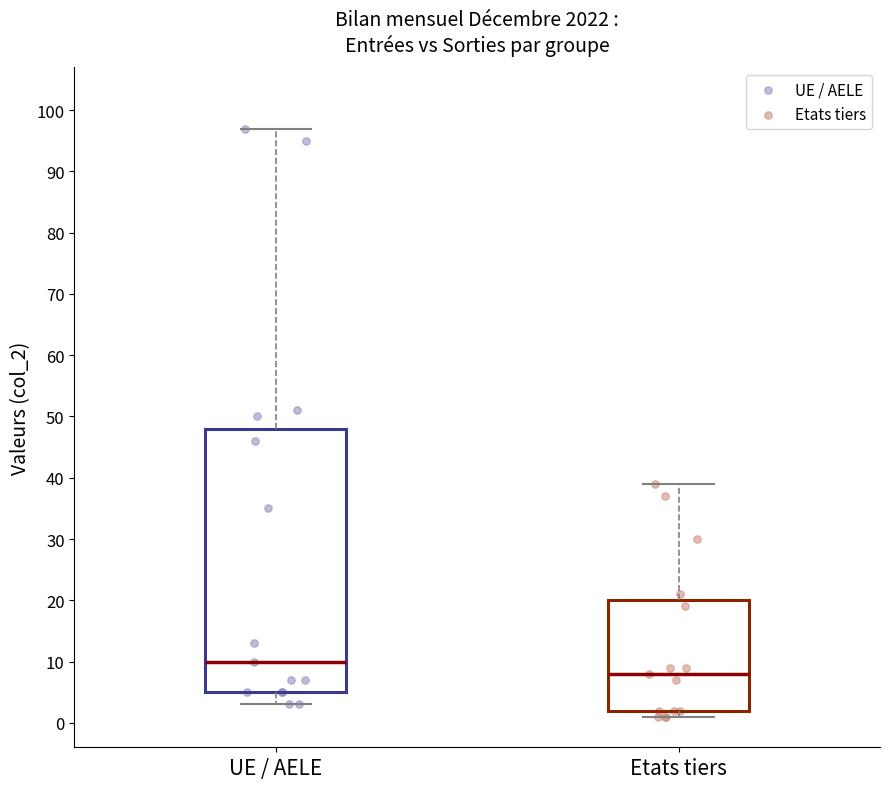

Comparing the boxes themselves (not the whiskers), which one is the tallest?

UE / AELE